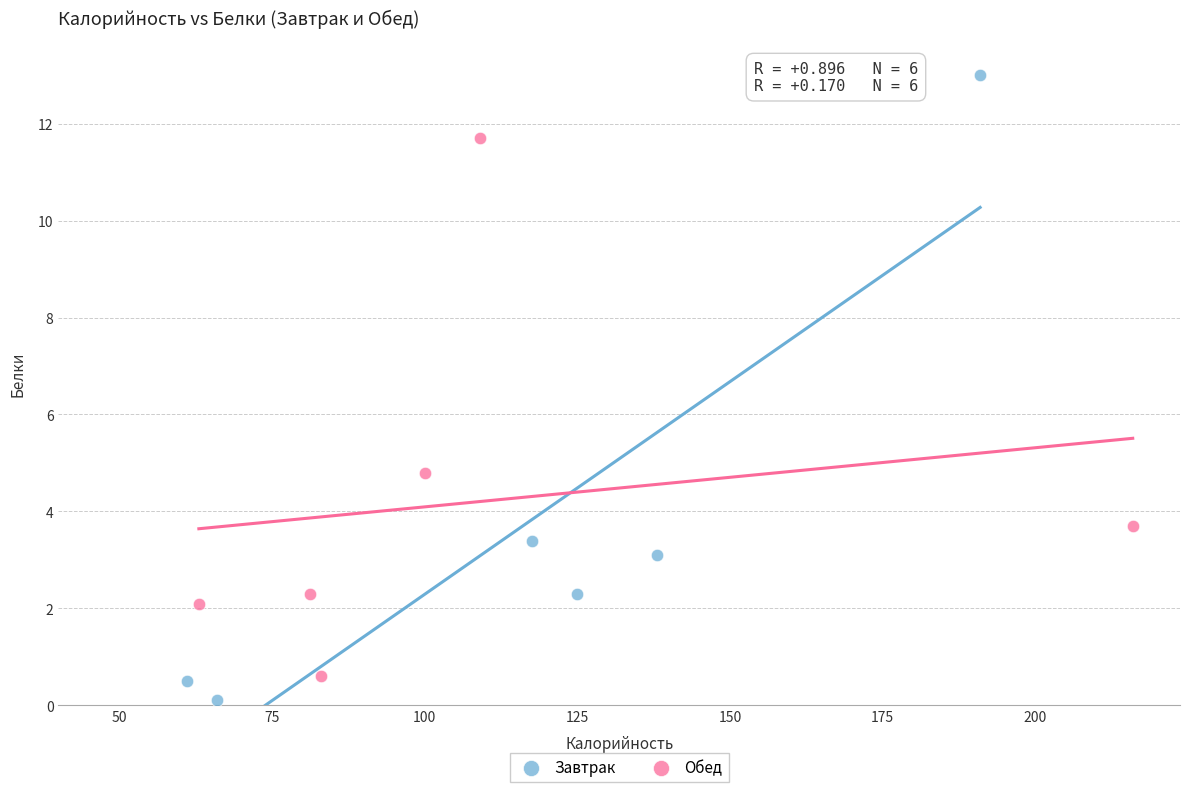

Which series contains the lowest Y value?

Завтрак